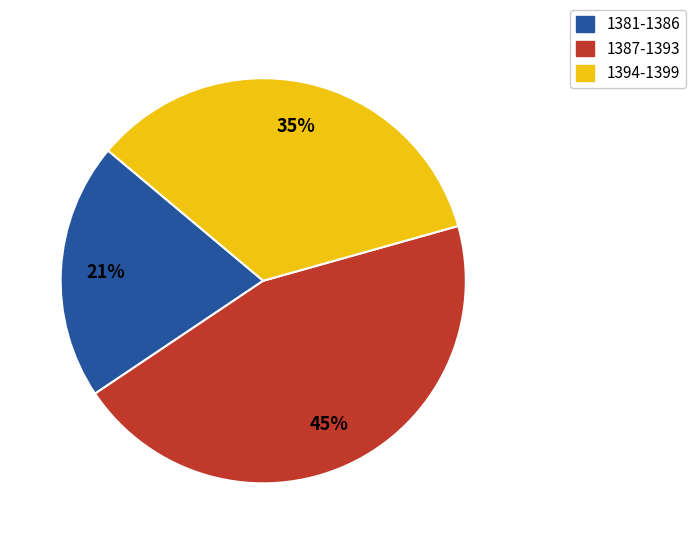

What is the smallest slice in the pie chart?

1381-1386